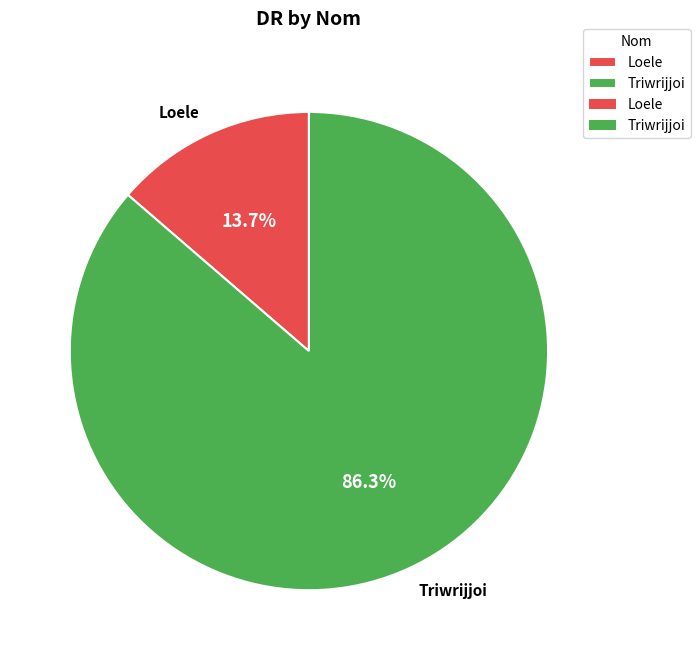

Combined, what portion of the pie is Loele and Triwrijjoi?

100.0%